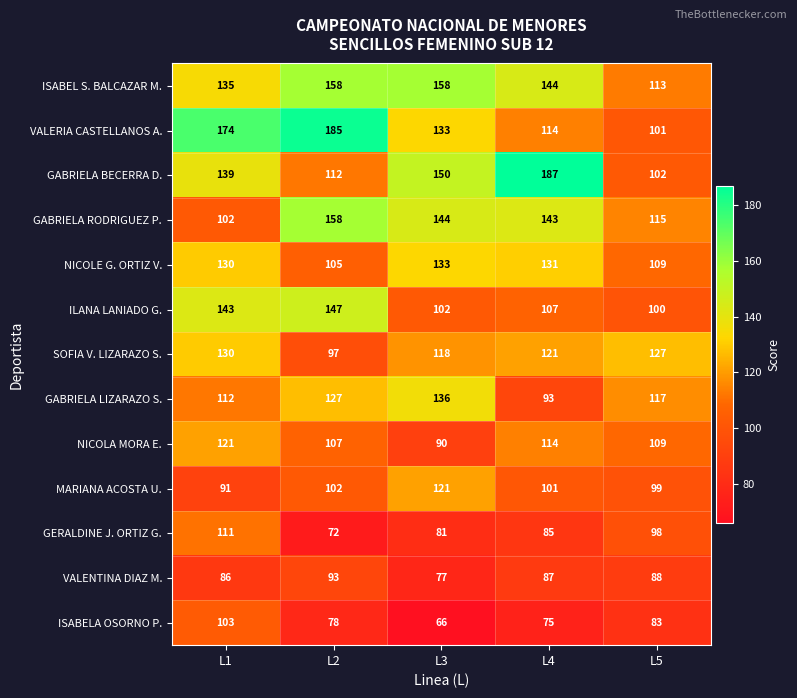

List the labels in order of NICOLE G. ORTIZ V. value, smallest first.

L2, L5, L1, L4, L3